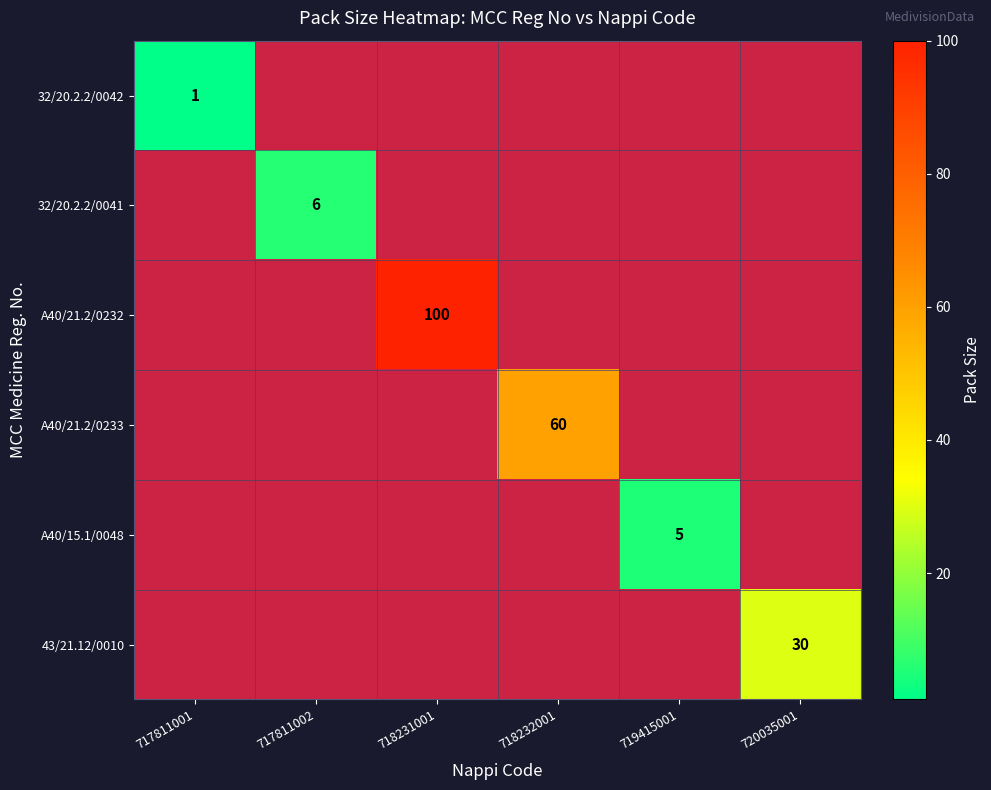

The value of 32/20.2.2/0041 at 717811002 is 3. True or false?

False